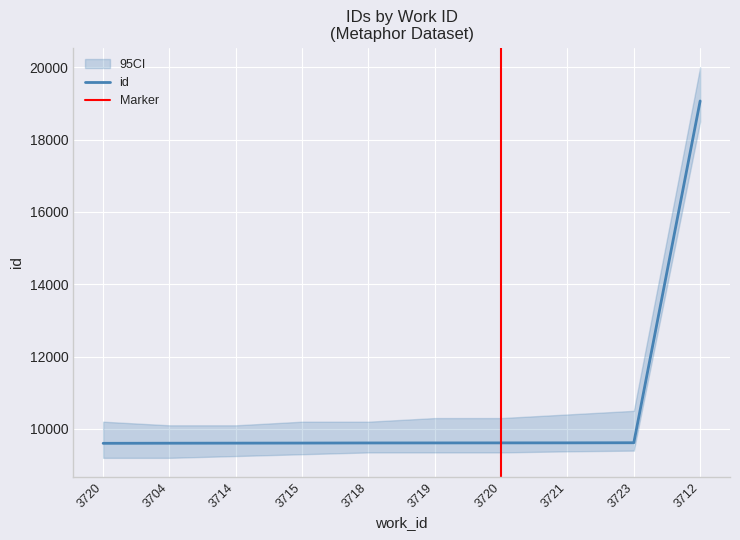

How many distinct data groups are displayed?

1